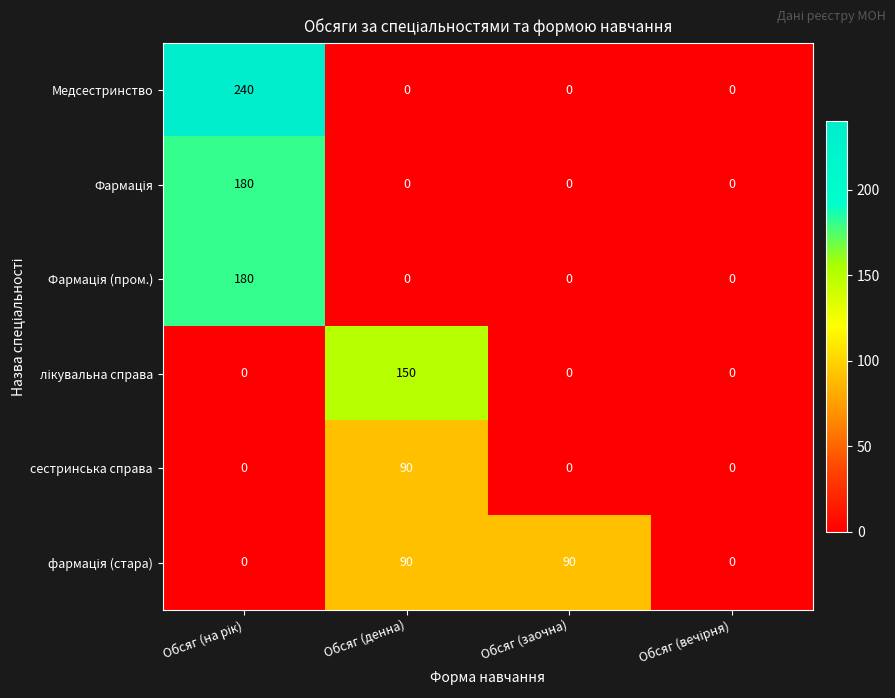

At how many categories does at least one series exceed 61?

3